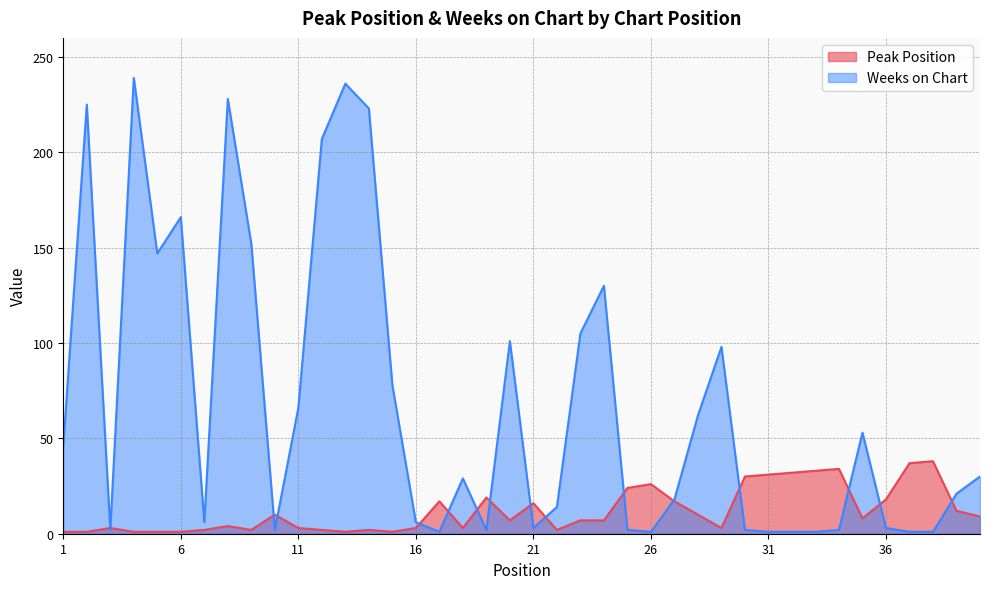

Which label corresponds to the smallest value in the chart?

1